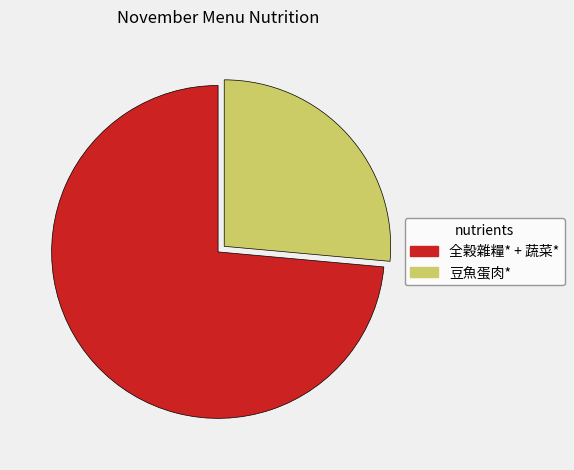

What is the largest slice in the pie chart?

全穀雜糧* + 蔬菜*